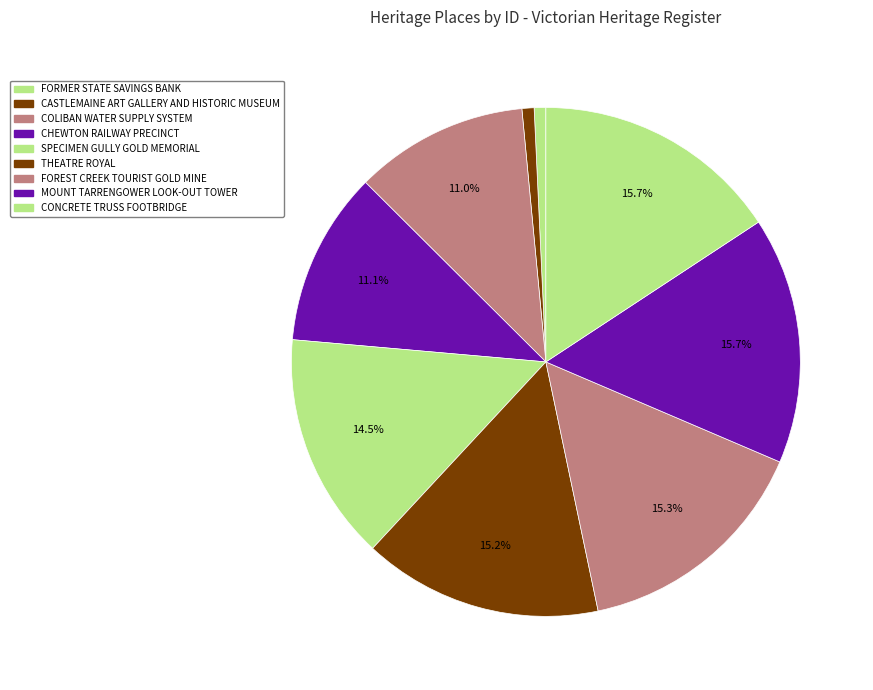

To the nearest percent, what is the average slice percentage?

11%